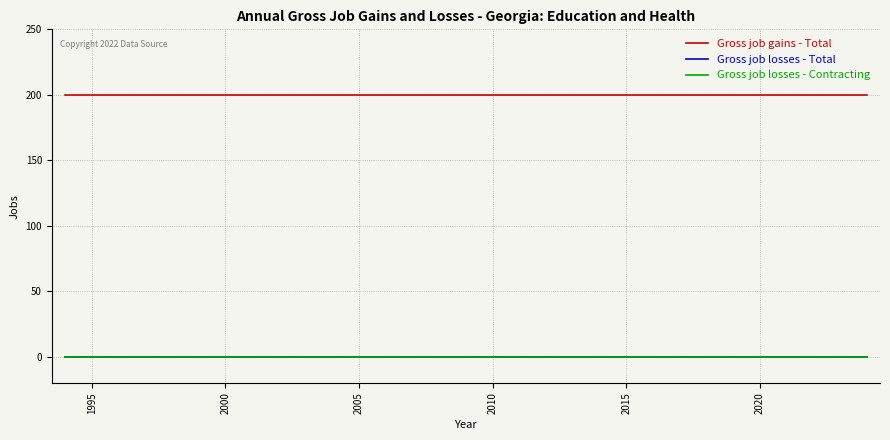

Does the chart have visible grid lines?

Yes